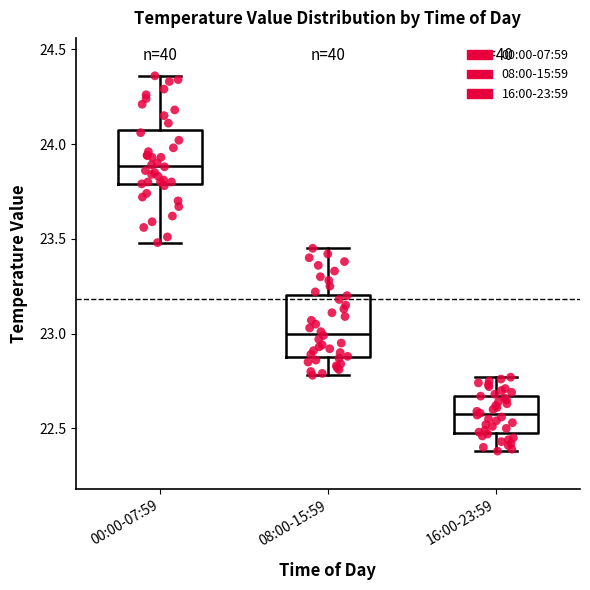

Which box's median line is the lowest?

16:00-23:59